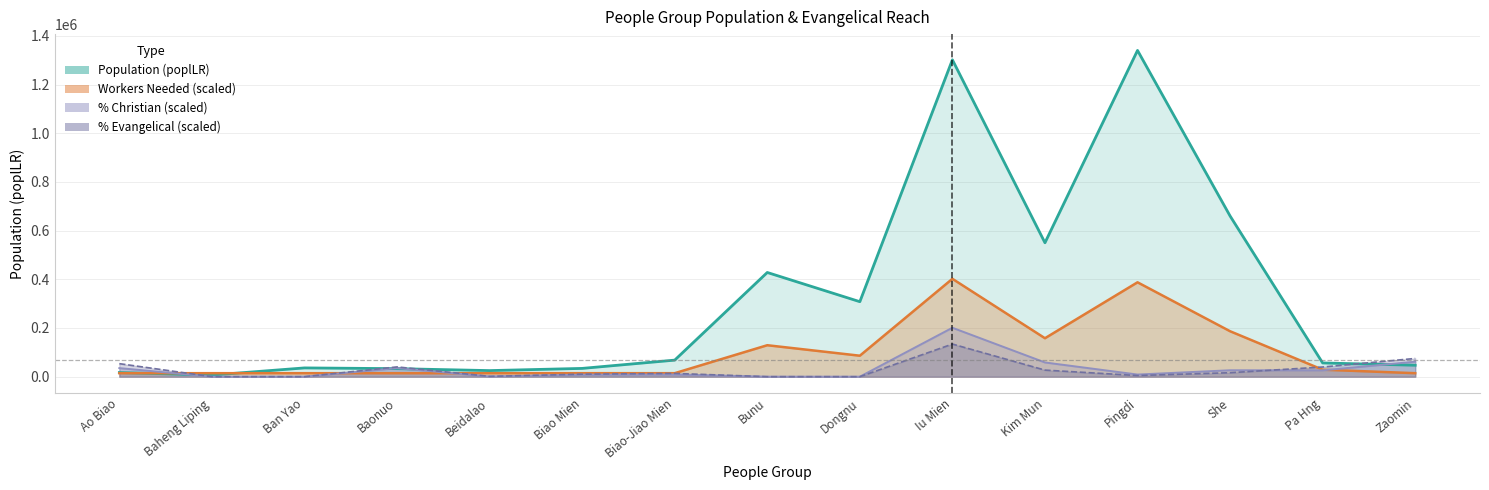

Which series ends up on top after the final intersection of Population (poplLR) and Pct Evangelical?

Pct Evangelical